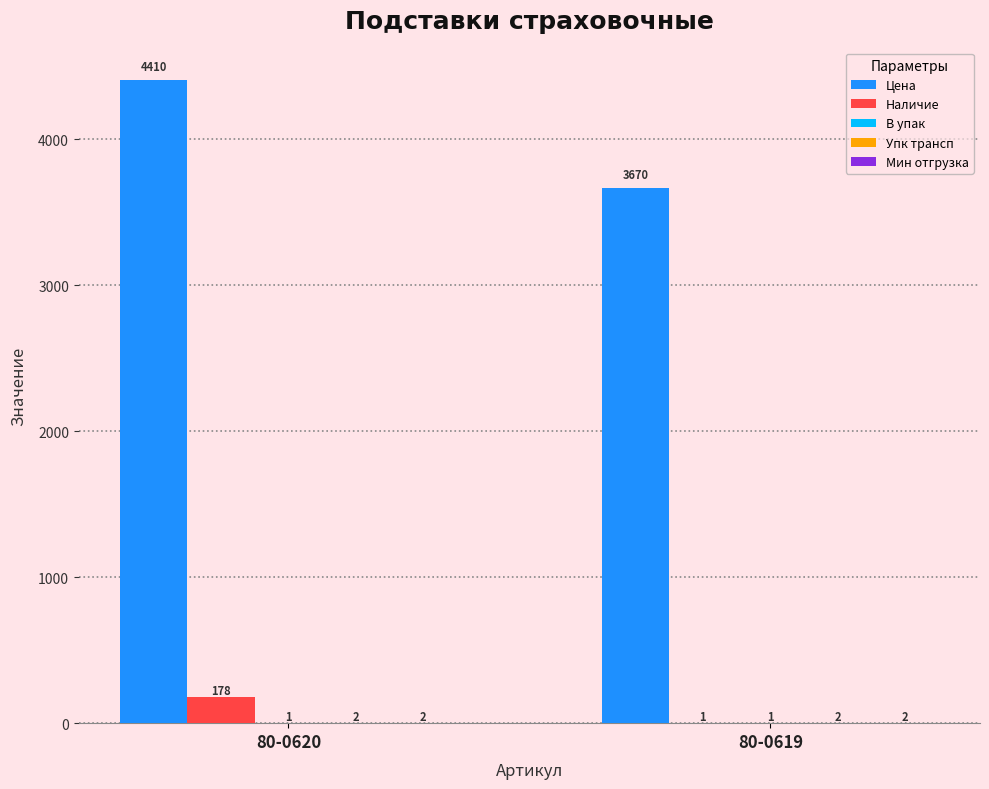

Which series has the largest total across all categories?

Цена